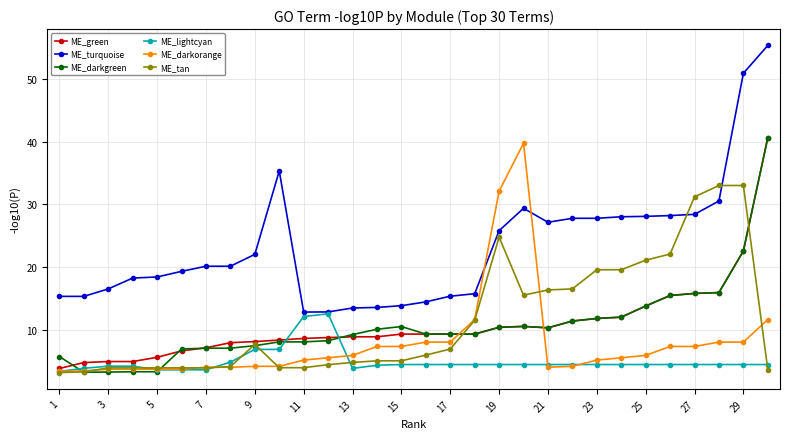

How many categories are shown in the chart?

30